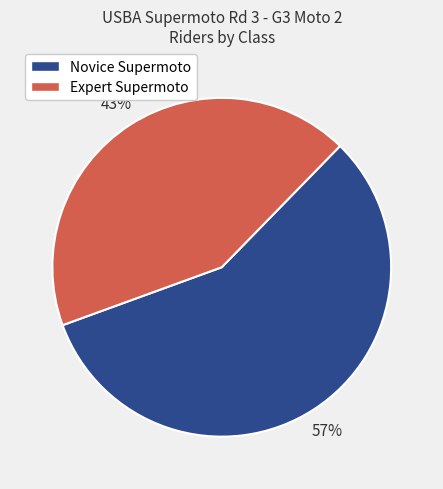

Does Expert Supermoto account for over 50% of the chart?

No